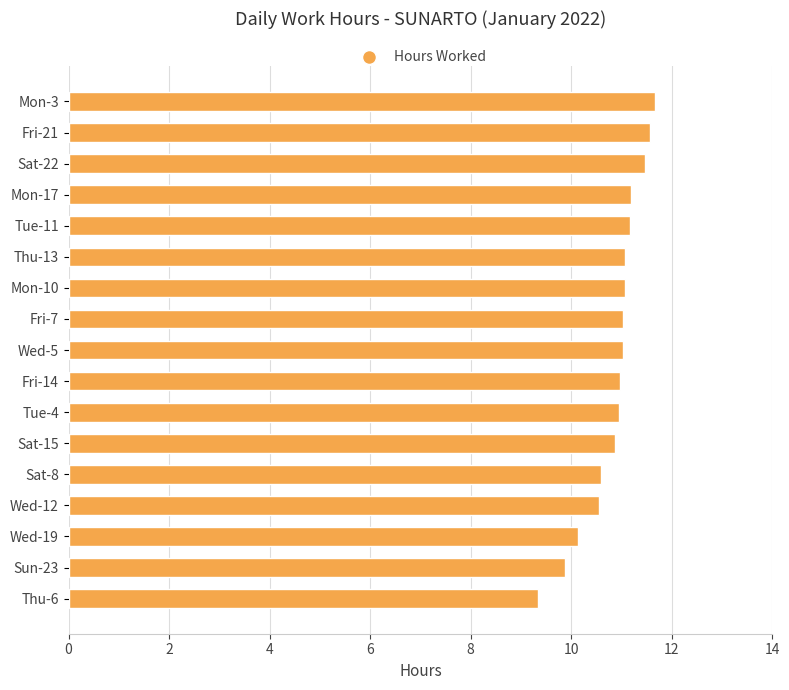

What is the difference between the maximum and minimum values?

2.3